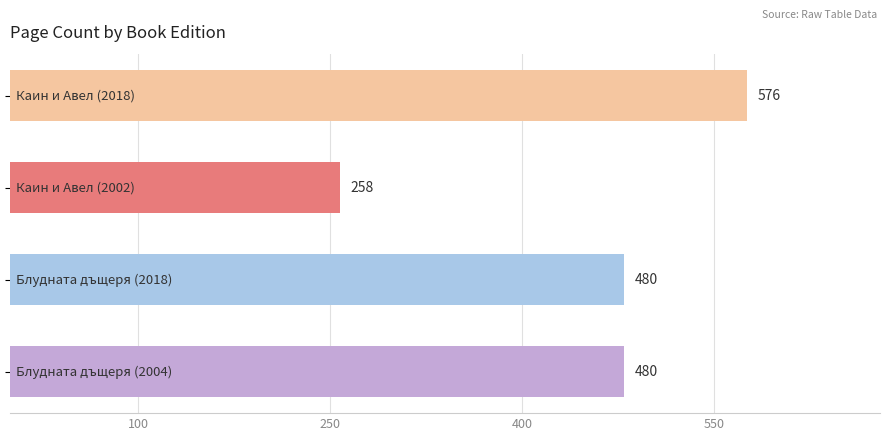

What is the minimum value shown in the chart?

258